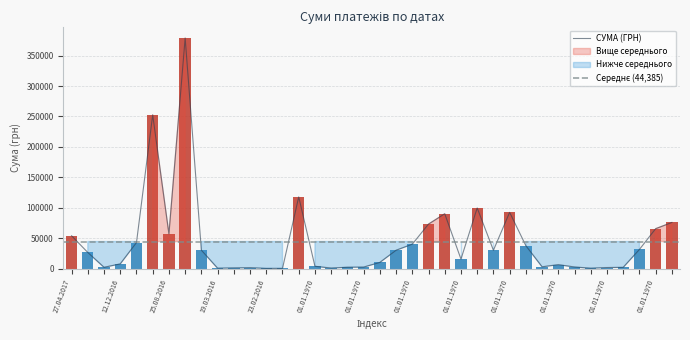

How many data points are less than 26385?

19